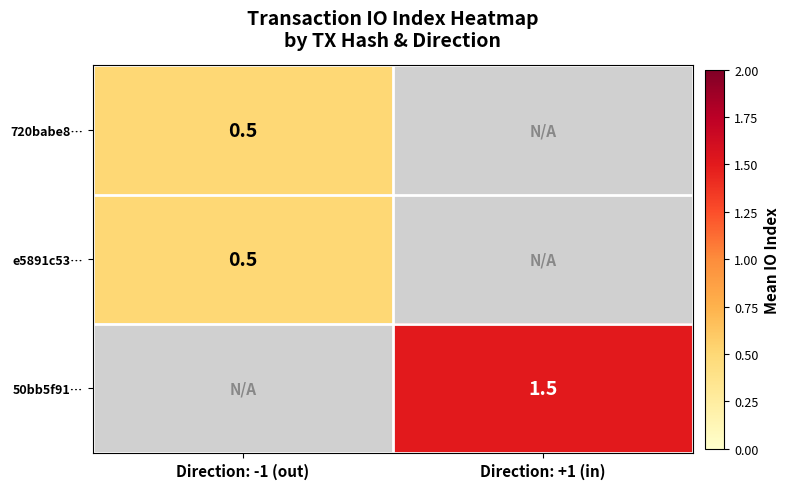

True or false: 720babe8… has a value of 0.3 at Direction: -1 (out).

False